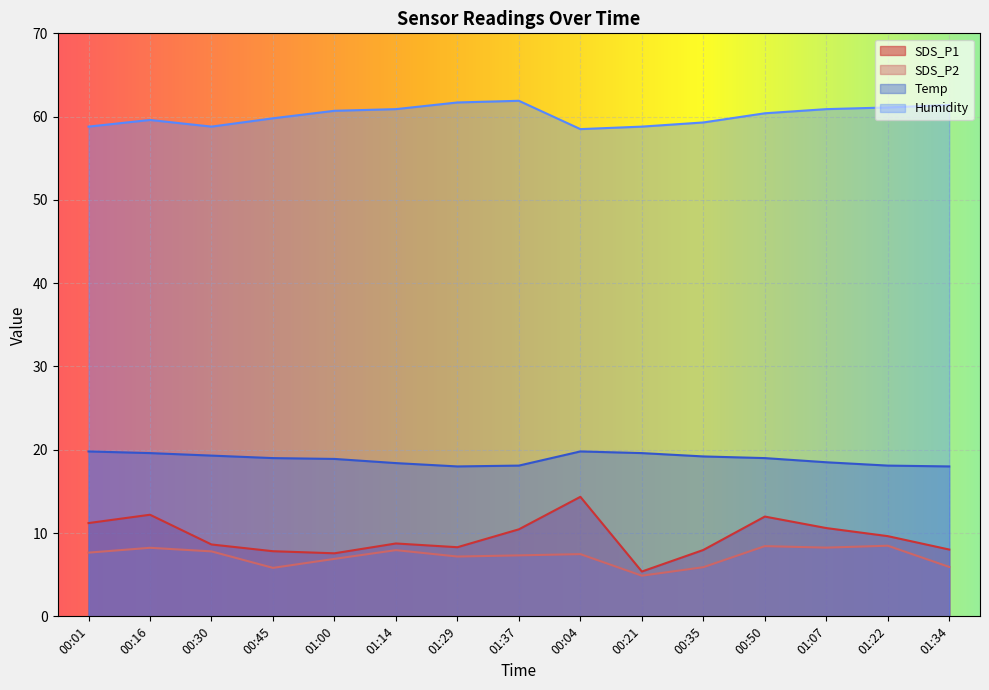

What is the average value of the SDS_P1 series?

9.5